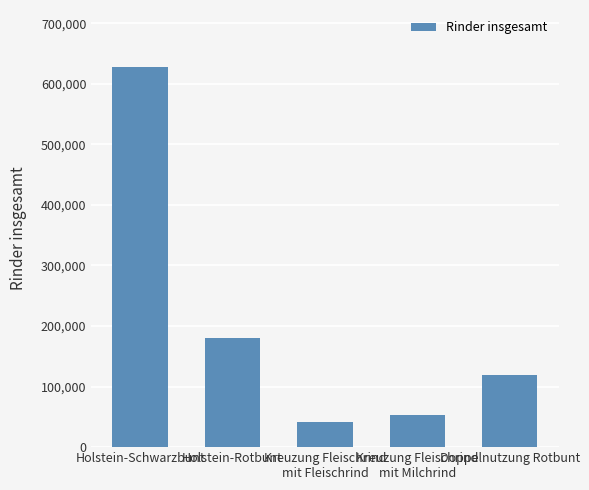

What is the label of the 5th bar from the right?

Holstein-Schwarzbunt